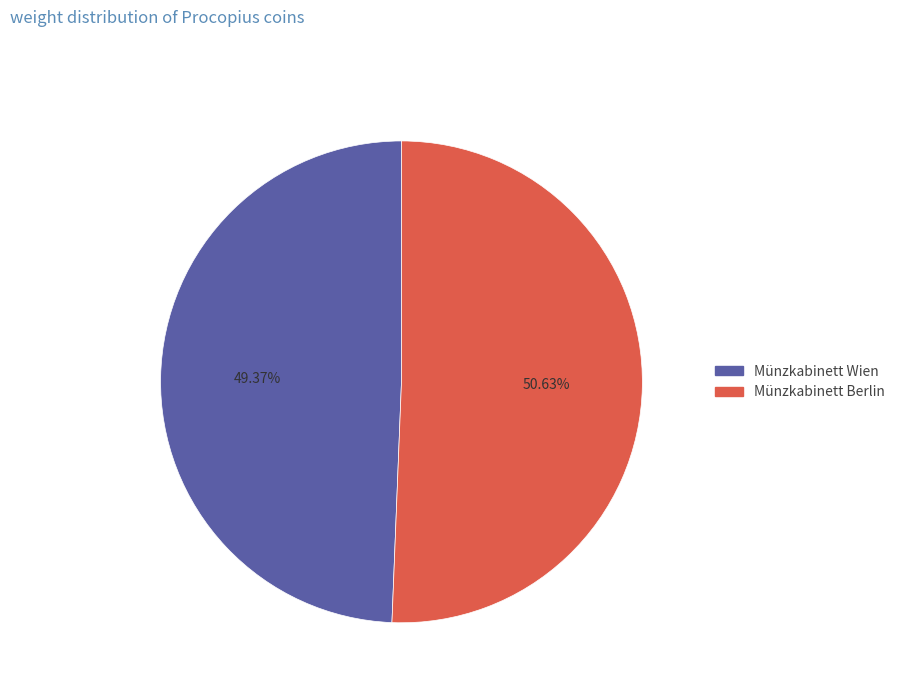

Which category has the smallest portion of the pie?

Münzkabinett Wien